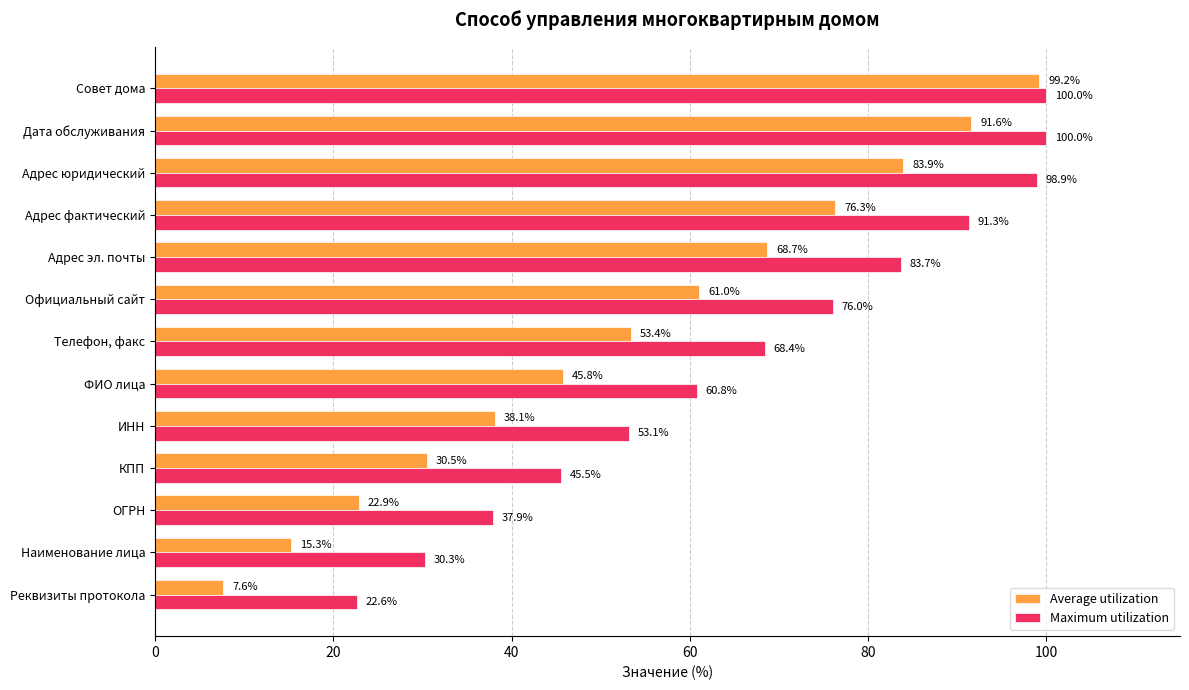

What is the spread (max minus min) of values at ФИО лица?

15.0